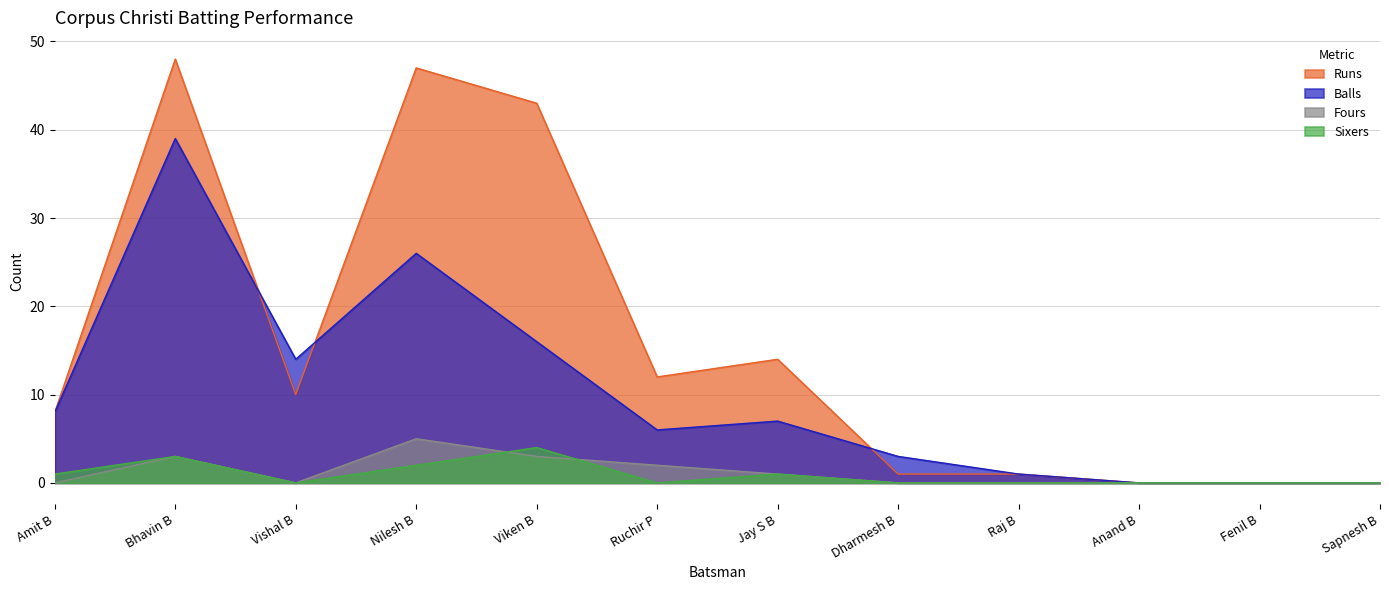

Reading left to right, what are all the values shown in this chart?

Runs: Amit B=8	Bhavin B=48	Vishal B=10	Nilesh B=47	Viken B=43	Ruchir P=12	Jay S B=14	Dharmesh B=1	Raj B=1	Anand B=0	Fenil B=0	Sapnesh B=0
Balls: Amit B=8	Bhavin B=39	Vishal B=14	Nilesh B=26	Viken B=16	Ruchir P=6	Jay S B=7	Dharmesh B=3	Raj B=1	Anand B=0	Fenil B=0	Sapnesh B=0
Fours: Amit B=0	Bhavin B=3	Vishal B=0	Nilesh B=5	Viken B=3	Ruchir P=2	Jay S B=1	Dharmesh B=0	Raj B=0	Anand B=0	Fenil B=0	Sapnesh B=0
Sixers: Amit B=1	Bhavin B=3	Vishal B=0	Nilesh B=2	Viken B=4	Ruchir P=0	Jay S B=1	Dharmesh B=0	Raj B=0	Anand B=0	Fenil B=0	Sapnesh B=0